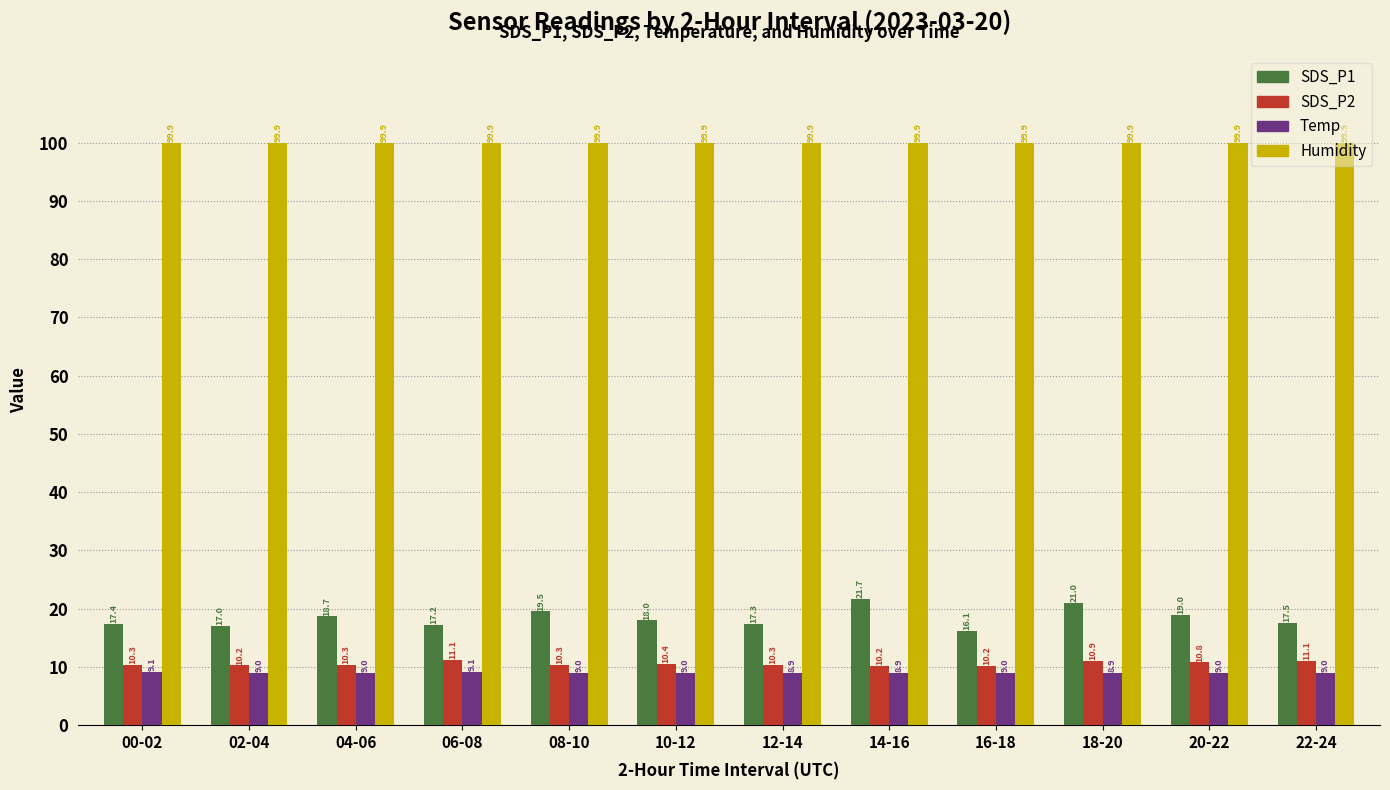

The value of Temp at 10-12 is 9.0. True or false?

True